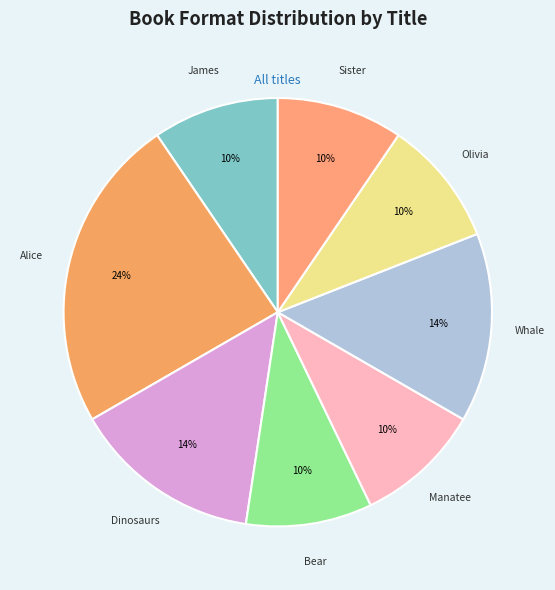

To the nearest percent, what is the difference between the largest and smallest slice percentages?

14%